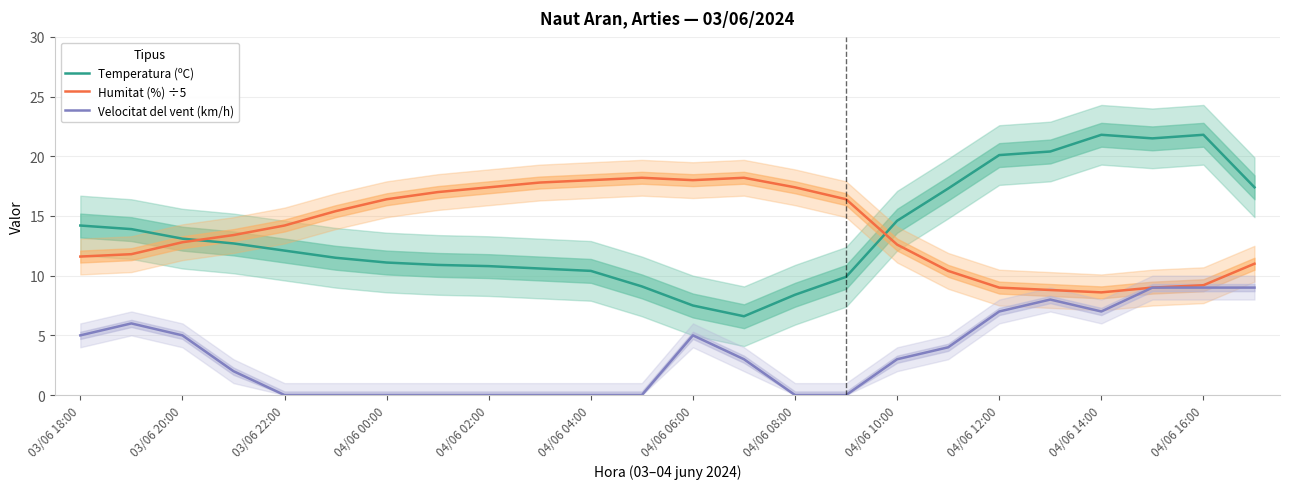

Reading right to left, what are all the values shown in this chart?

Temperatura (ºC): 17.4	21.8	21.5	21.8	20.4	20.1	17.3	14.6	9.9	8.4	6.6	7.5	9.1	10.4	10.6	10.8	10.9	11.1	11.5	12.1	12.7	13.1	13.9	14.2
Humitat (%) ÷5: 11.0	9.2	9.0	8.6	8.8	9.0	10.4	12.6	16.4	17.4	18.2	18.0	18.2	18.0	17.8	17.4	17.0	16.4	15.4	14.2	13.4	12.8	11.8	11.6
Velocitat del vent (km/h): 9.0	9.0	9.0	7.0	8.0	7.0	4.0	3.0	0.0	0.0	3.0	5.0	0.0	0.0	0.0	0.0	0.0	0.0	0.0	0.0	2.0	5.0	6.0	5.0